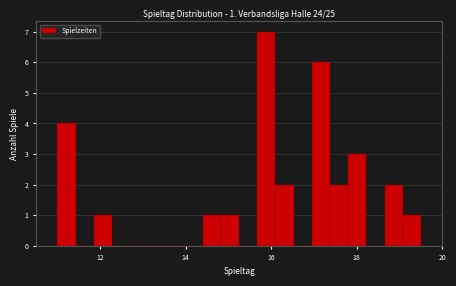

Around what value on the x-axis is the tallest bar? Give the approximate position of its centre, as read against the axis.

15.8